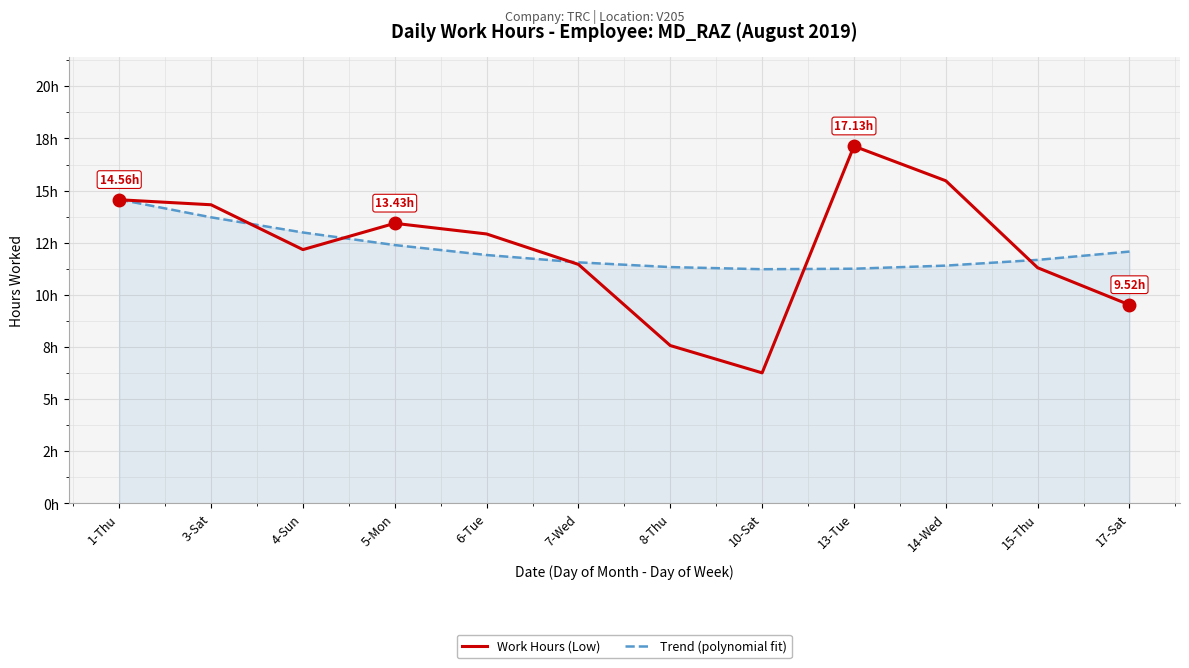

What is the label of the 1st point from the left?

1-Thu